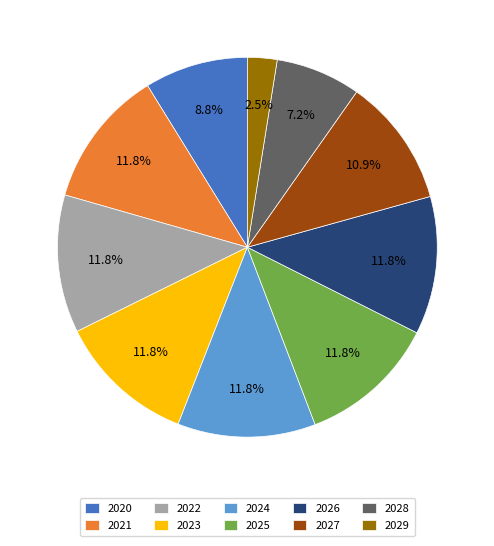

How many segments does this pie chart have?

10